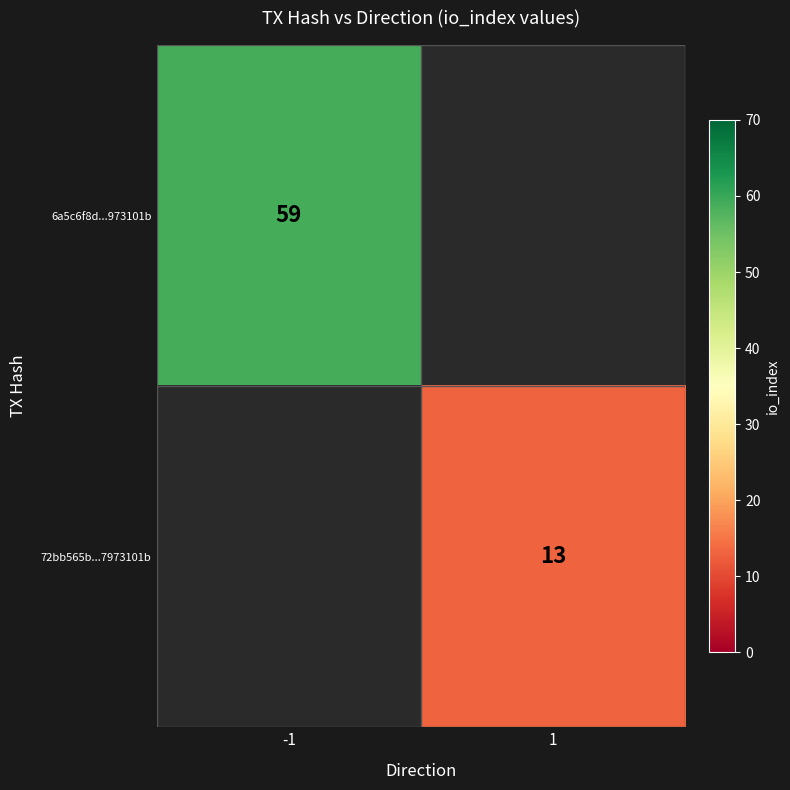

Which label corresponds to the smallest value in the chart?

1